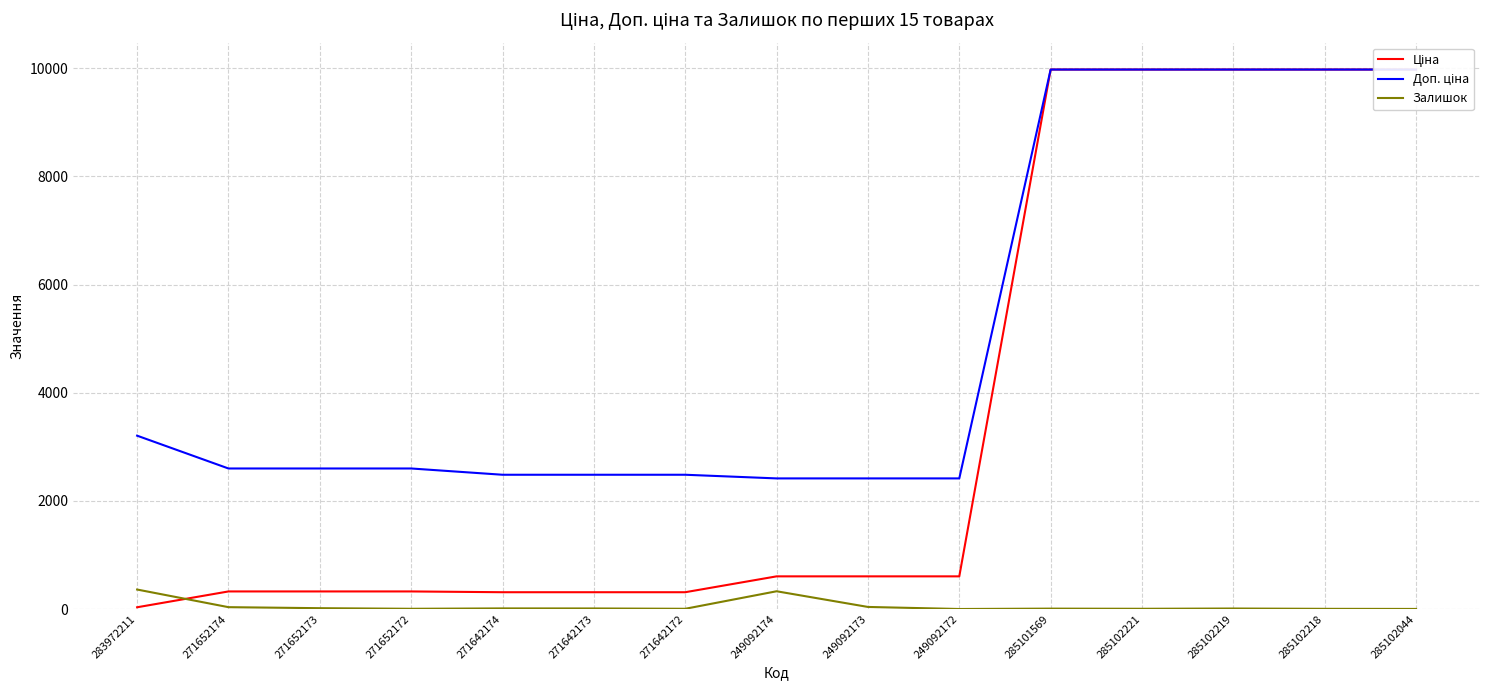

Which category has the highest value across all series?

285101569